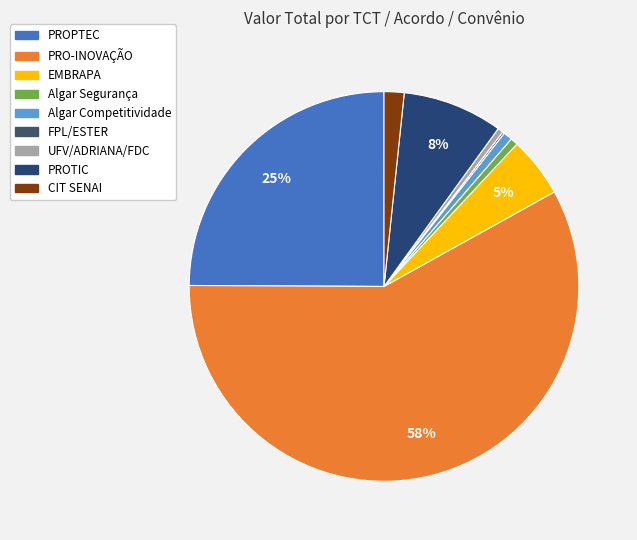

Rank the categories by value from highest to lowest.

PRO-INOVAÇÃO, PROPTEC, PROTIC, EMBRAPA, CIT SENAI, Algar Competitividade, Algar Segurança, UFV/ADRIANA/FDC, FPL/ESTER